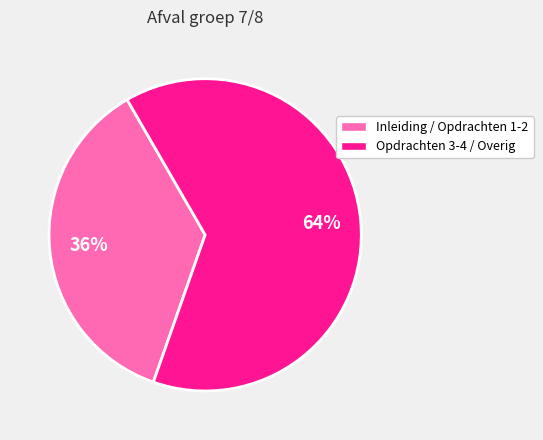

To the nearest percent, what is the average slice percentage?

50%